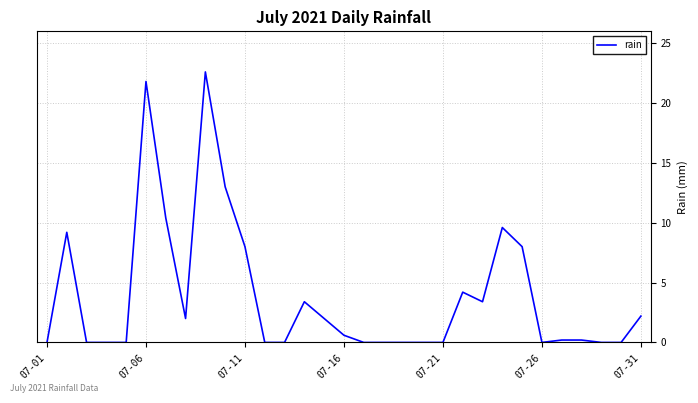

What is the difference between the maximum and minimum values?

22.6